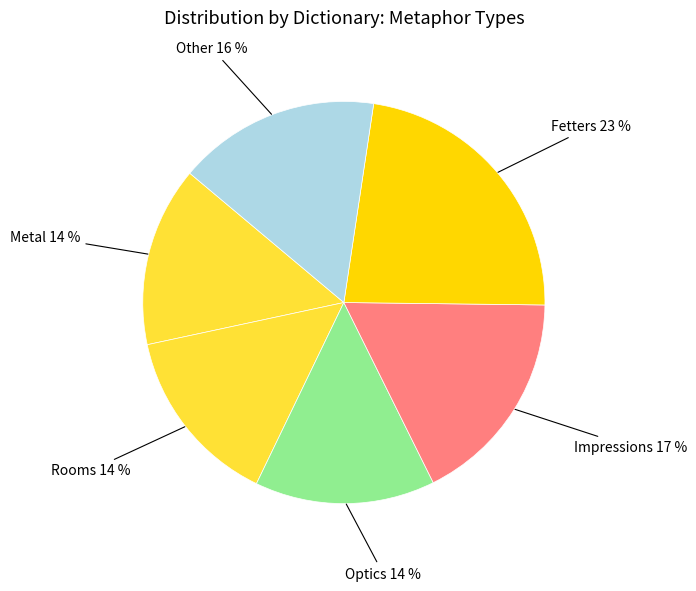

Is there any slice that represents more than half of the pie?

No